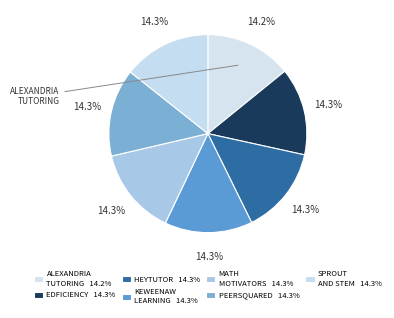

How many segments does this pie chart have?

7